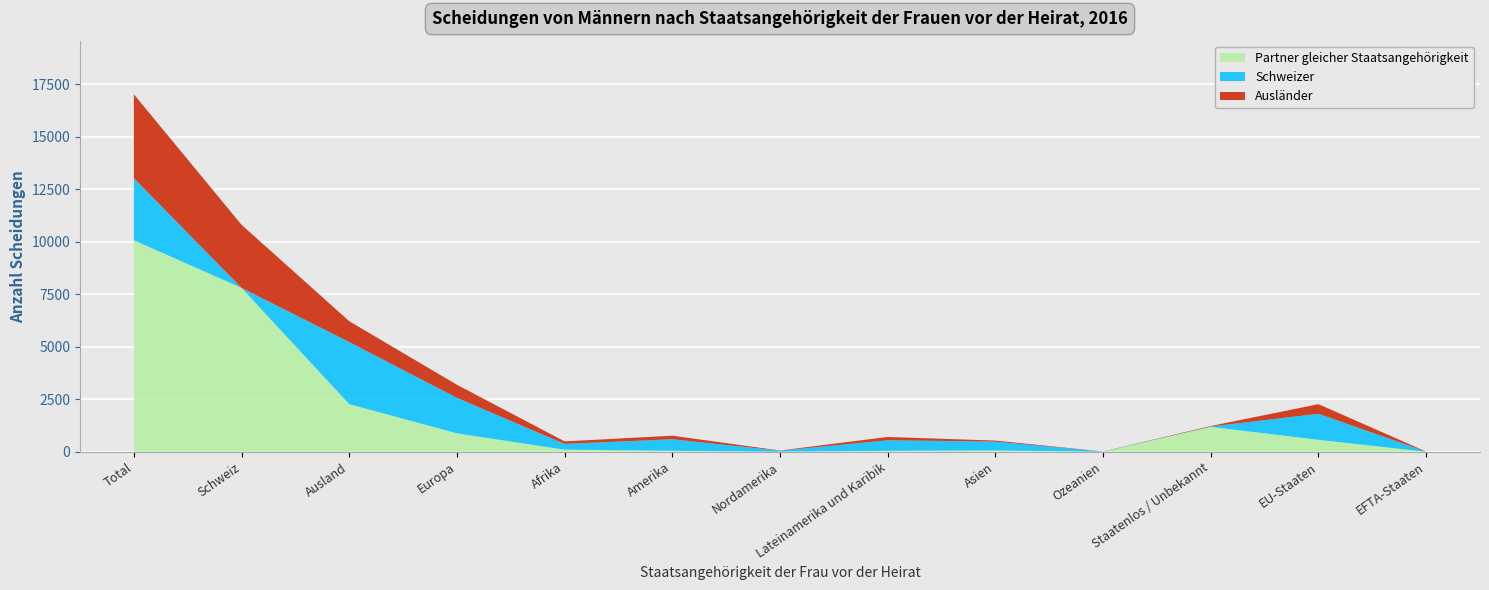

Reading left to right, list all the values displayed in this chart.

Partner gleicher Staatsangehörigkeit: Total=10075	Schweiz=7806	Ausland=2269	Europa=876	Afrika=100	Amerika=46	Nordamerika=1	Lateinamerika und Karibik=45	Asien=62	Ozeanien=0	Staatenlos / Unbekannt=1185	EU-Staaten=569	EFTA-Staaten=0
Schweizer: Total=2958	Schweiz=0	Ausland=2958	Europa=1691	Afrika=273	Amerika=549	Nordamerika=48	Lateinamerika und Karibik=501	Asien=420	Ozeanien=9	Staatenlos / Unbekannt=16	EU-Staaten=1239	EFTA-Staaten=7
Ausländer: Total=3995	Schweiz=3004	Ausland=991	Europa=623	Afrika=120	Amerika=169	Nordamerika=10	Lateinamerika und Karibik=159	Asien=50	Ozeanien=4	Staatenlos / Unbekannt=25	EU-Staaten=458	EFTA-Staaten=2